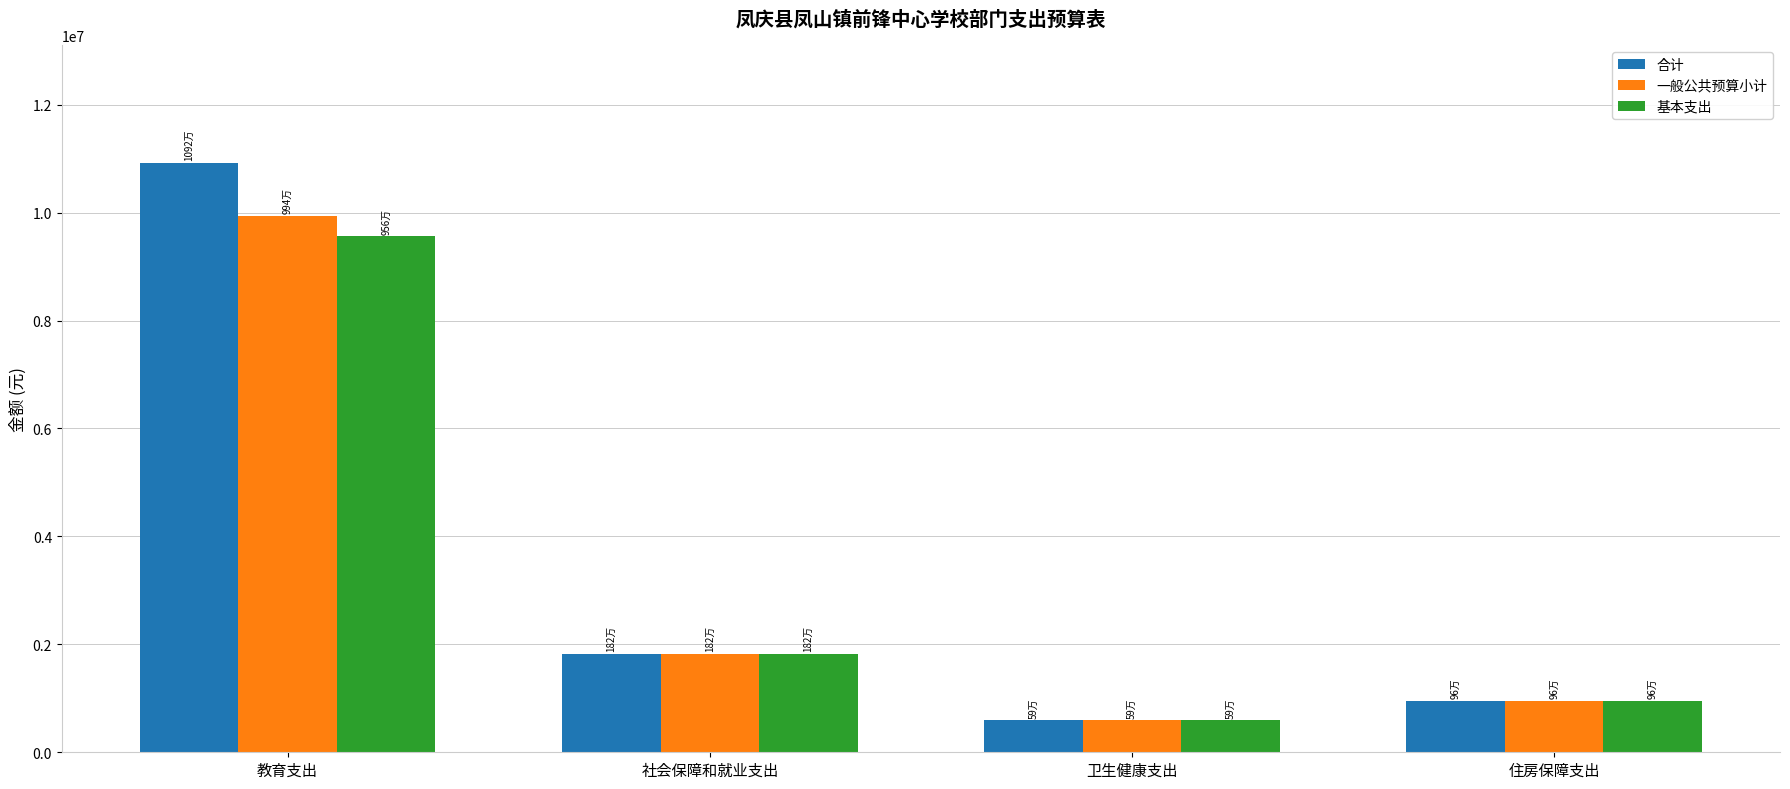

How many series are shown in this chart?

3